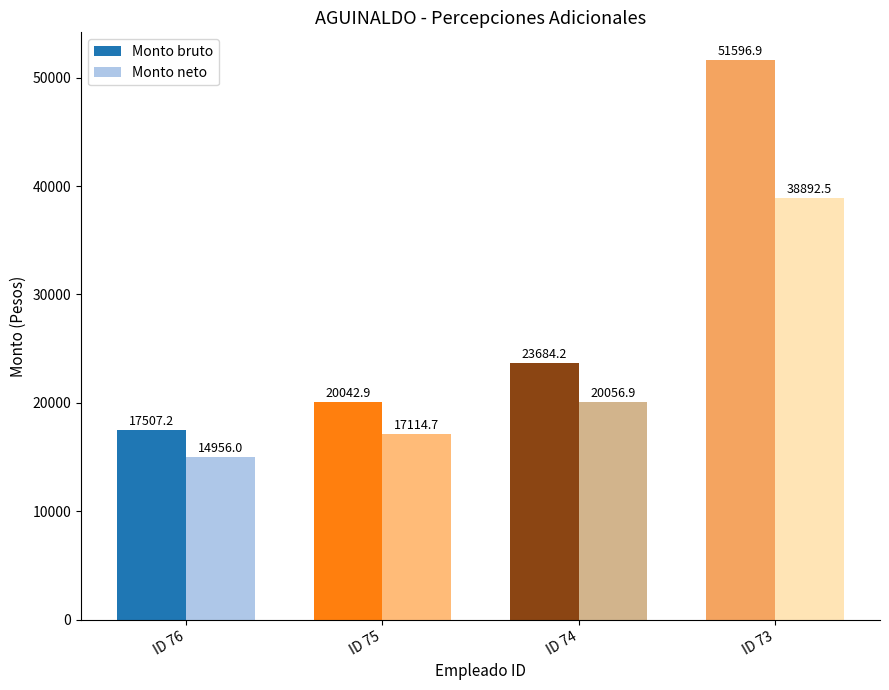

What is the highest value of the Monto bruto series?

51596.9